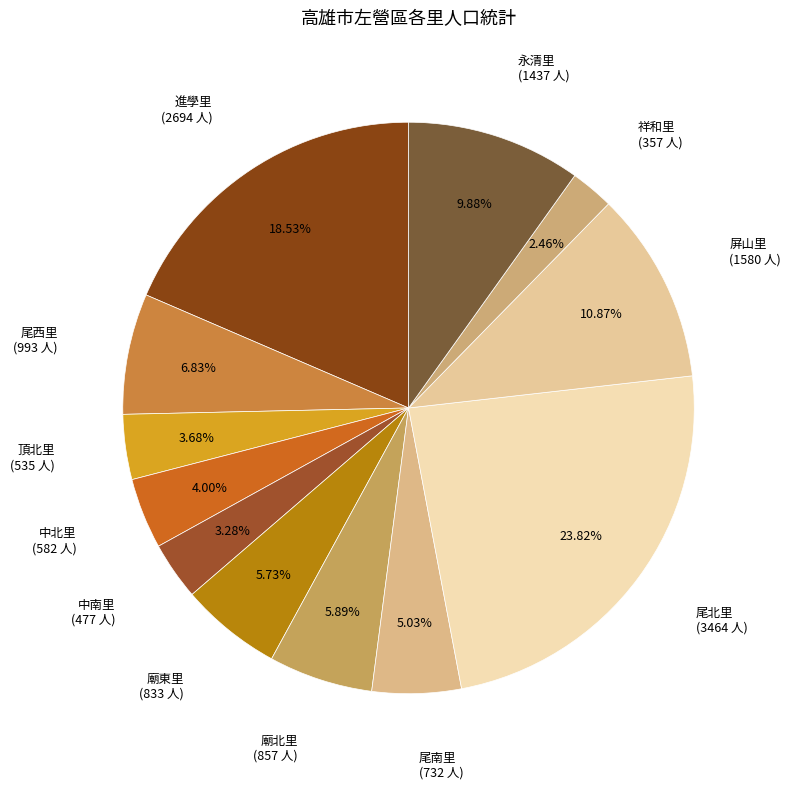

To the nearest percent, what is the difference between the largest and smallest slice percentages?

21%